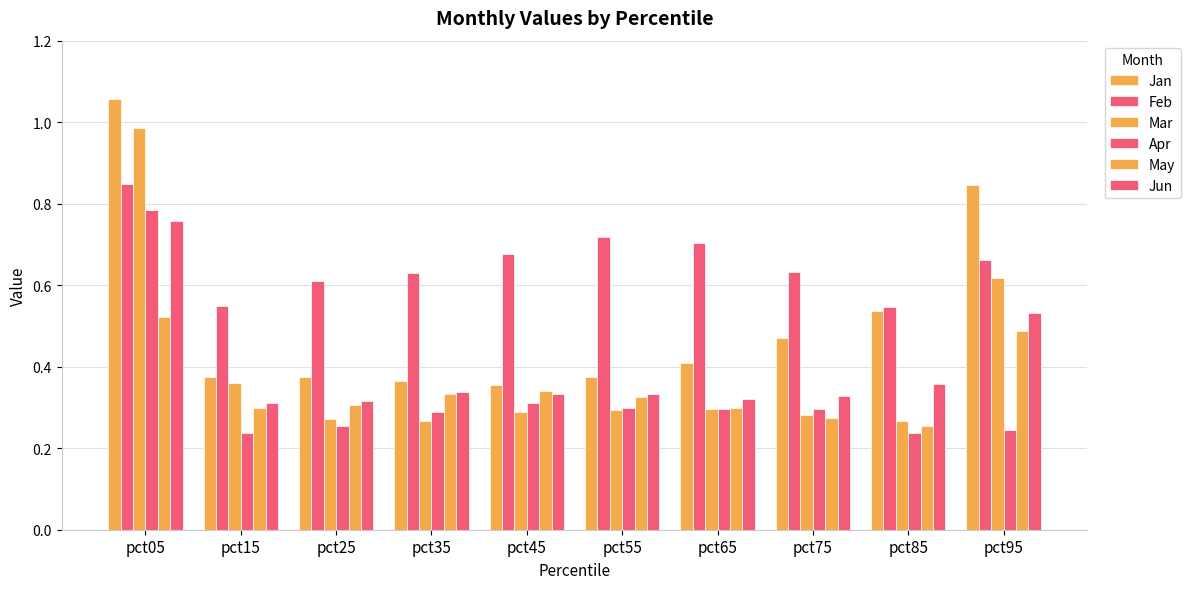

At which label does May reach its peak?

pct05